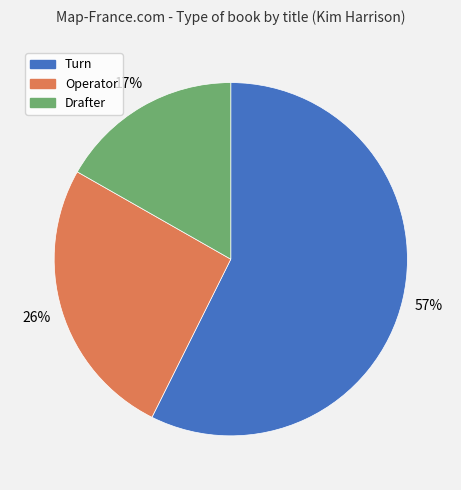

Approximately how many times larger is the value at Operator compared to Turn?

0.5